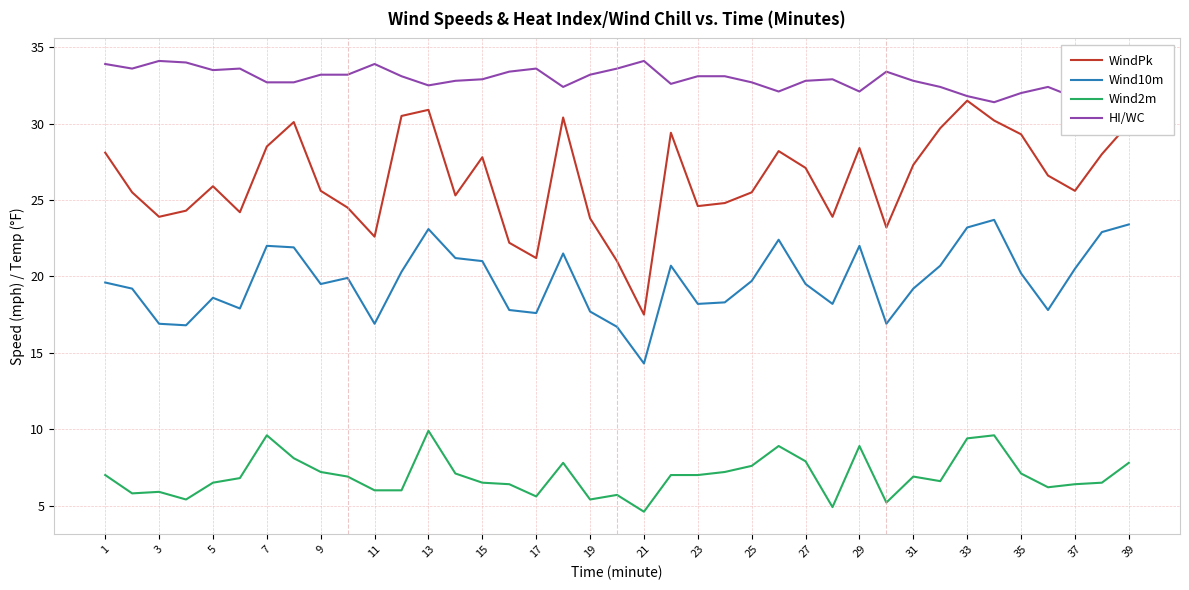

What is the lowest value of the Wind10m series?

14.3